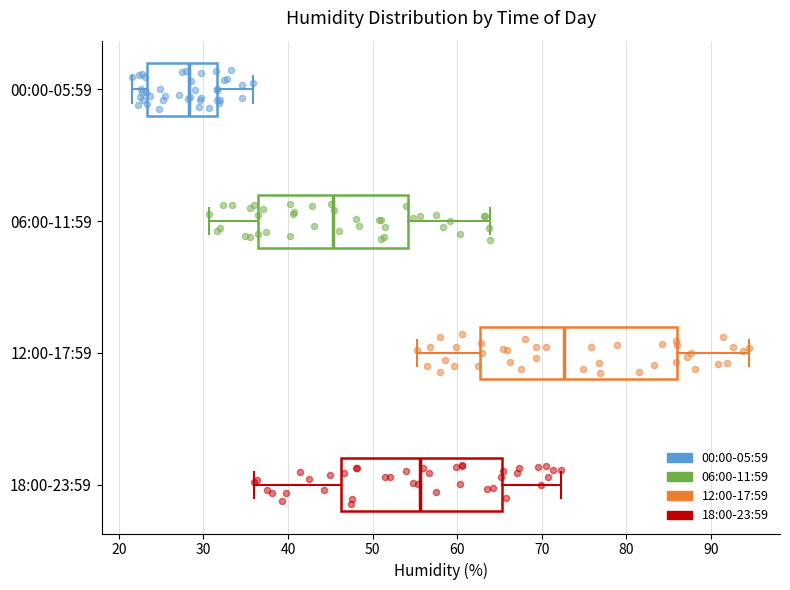

Which box is the widest, from its left edge to its right edge?

12:00-17:59